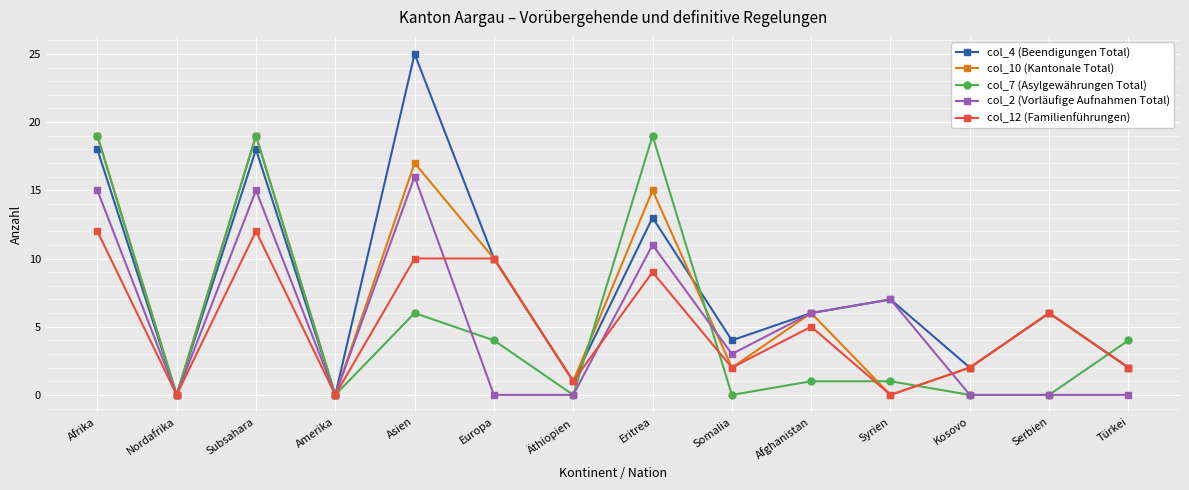

What is the difference between the second highest and second lowest values in the col_2 (Vorläufige Aufnahmen Total) series?

15